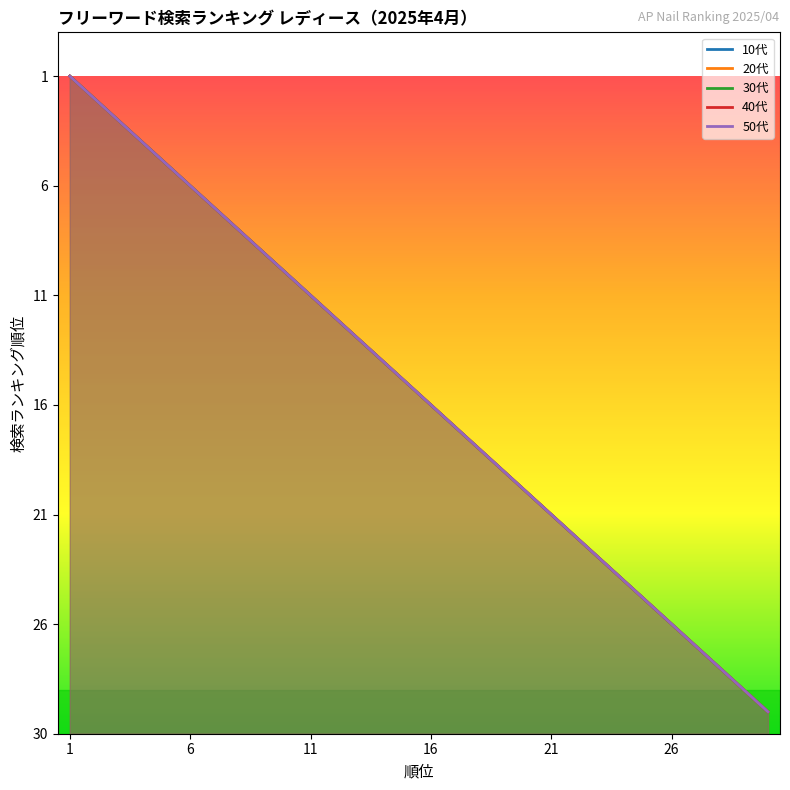

At 6, list the series in order from largest to smallest.

10代, 20代, 30代, 40代, 50代